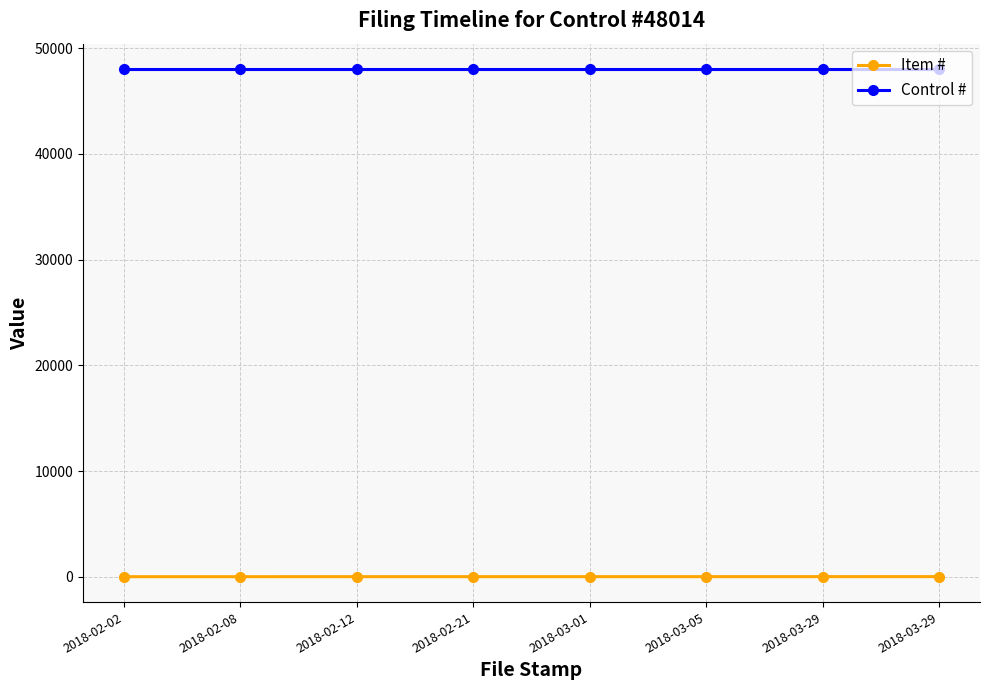

Read the Item # value at 2018-03-01.

5